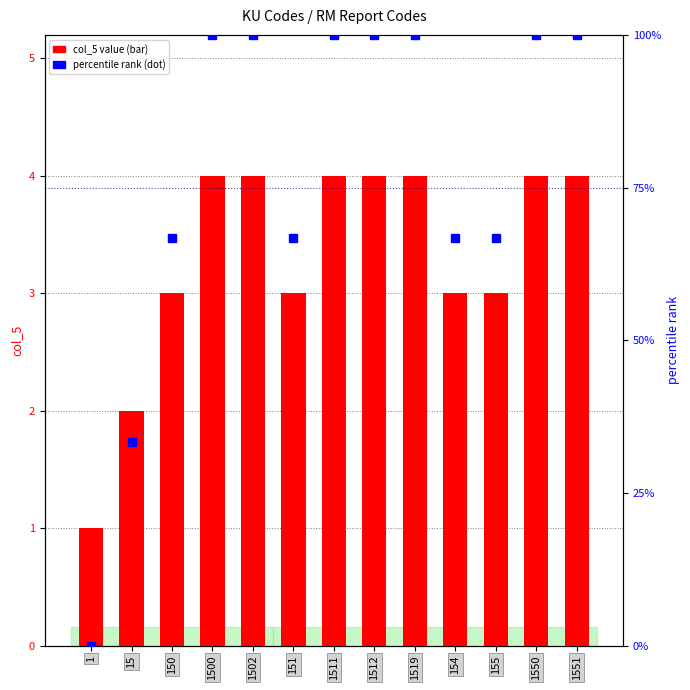

True or false: percentile rank has a value of 66.7 at 155.

True